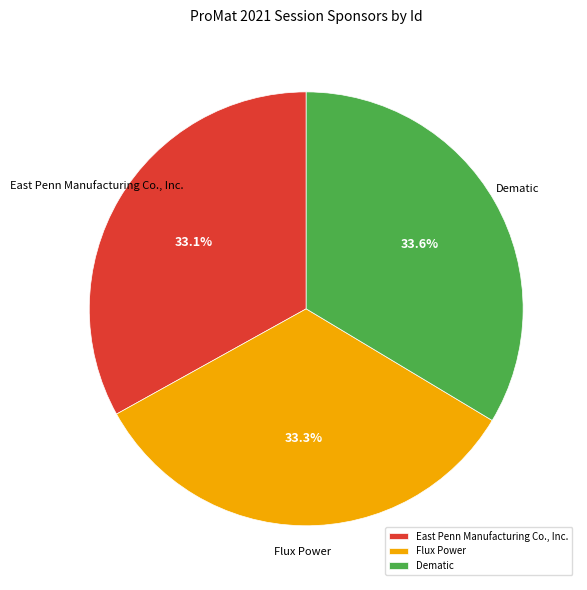

Is East Penn Manufacturing Co., Inc. the majority of the pie?

No